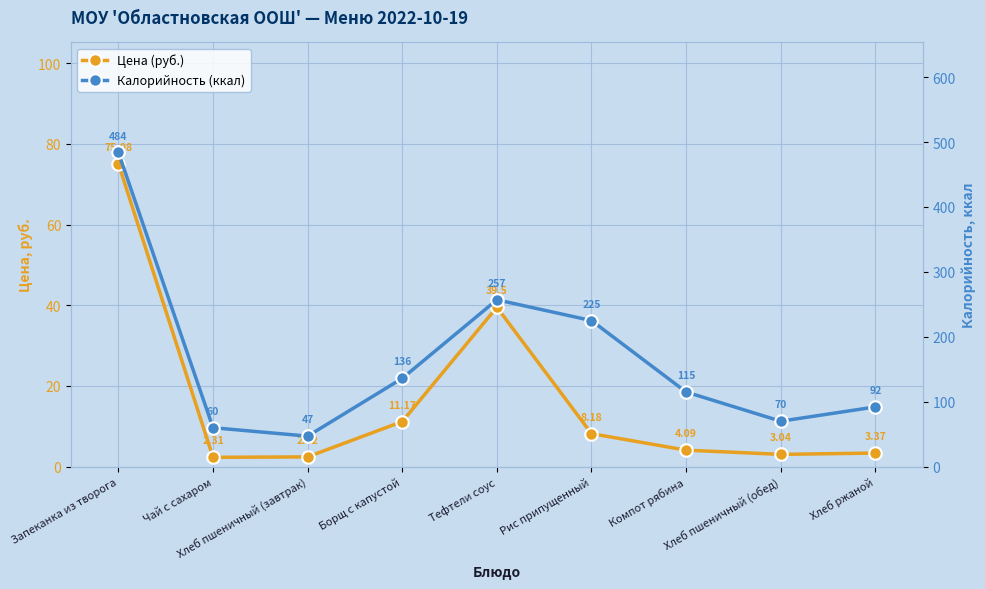

What is the label of the 8th point from the left?

Хлеб пшеничный (обед)